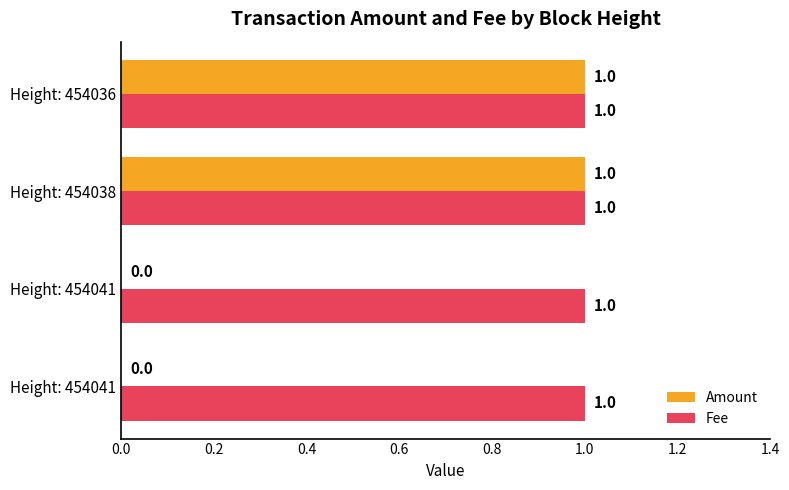

List the series in order of their peak value, highest first.

Amount, Fee